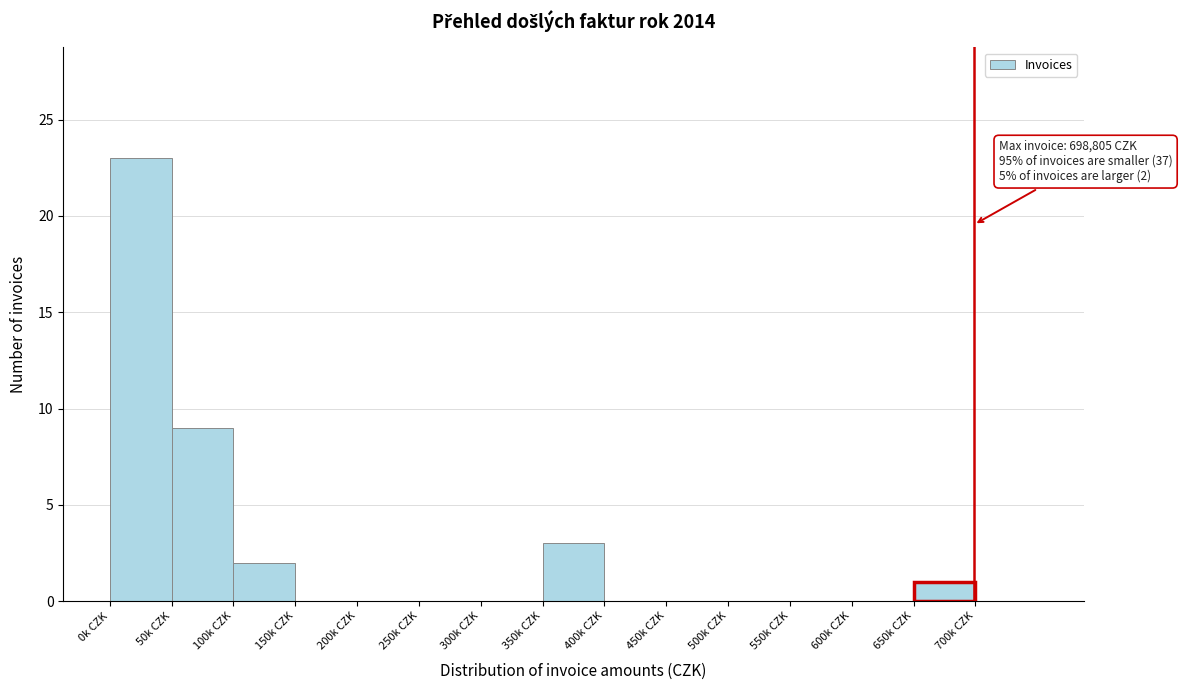

Reading left to right, list all the values displayed in this chart.

0k CZK=23	50k CZK=9	100k CZK=2	150k CZK=0	200k CZK=0	250k CZK=0	300k CZK=0	350k CZK=3	400k CZK=0	450k CZK=0	500k CZK=0	550k CZK=0	600k CZK=0	650k CZK=1	700k CZK=0